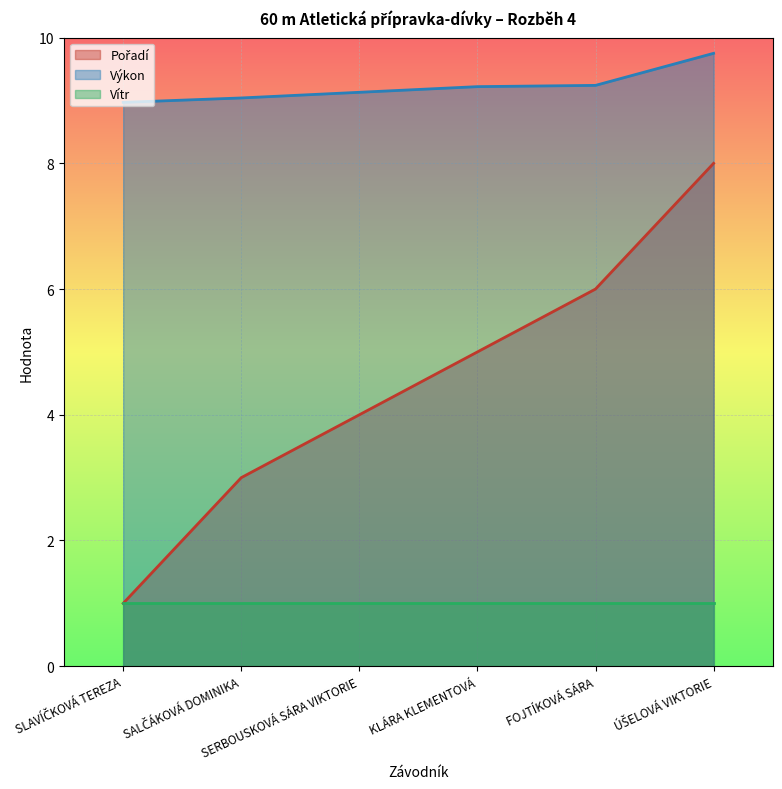

At how many categories does at least one series exceed 8?

6